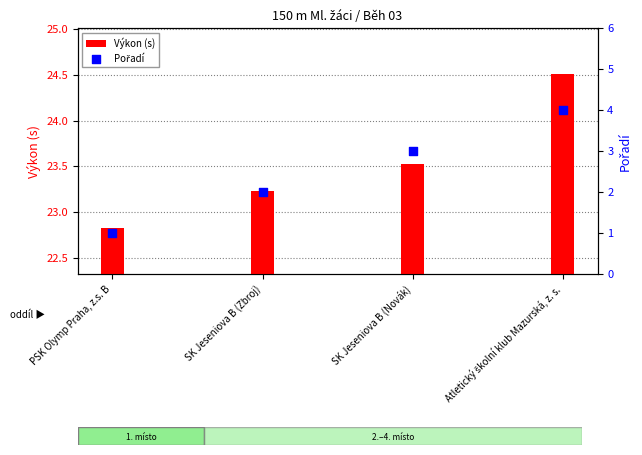

What are all the series names shown in the legend?

Výkon (s), Pořadí